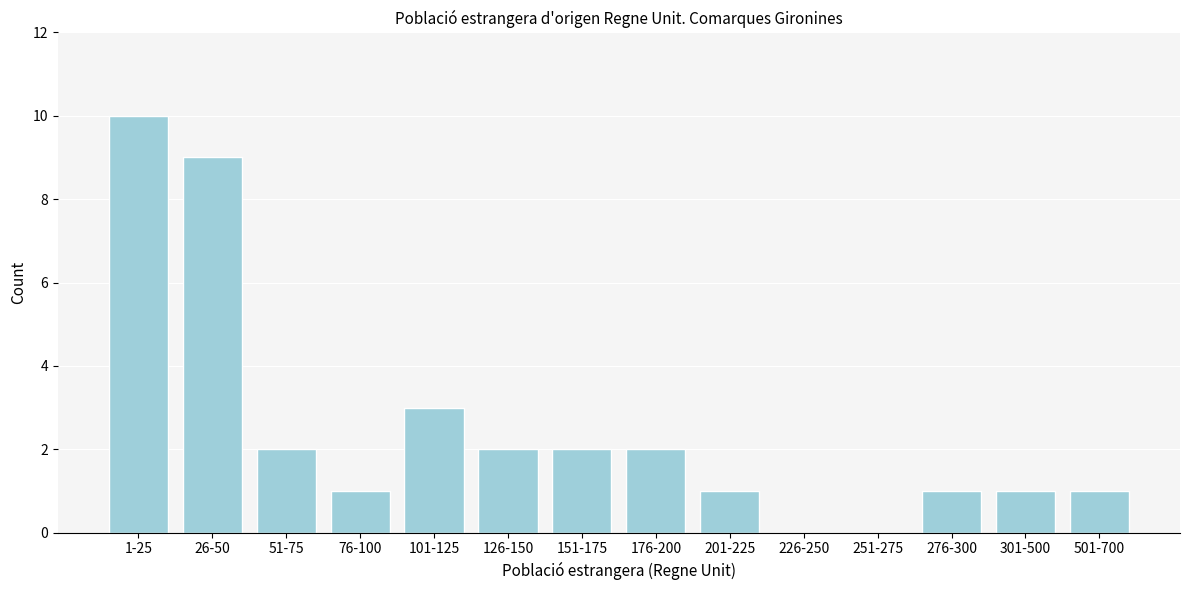

Reading left to right, list all the values displayed in this chart.

1-25=10	26-50=9	51-75=2	76-100=1	101-125=3	126-150=2	151-175=2	176-200=2	201-225=1	226-250=0	251-275=0	276-300=1	301-500=1	501-700=1